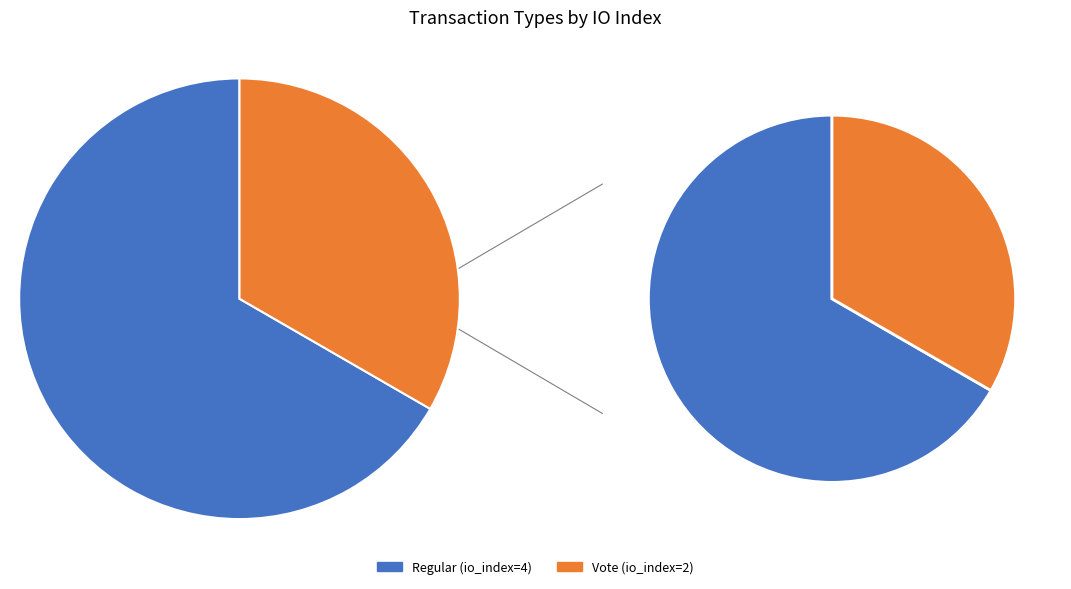

Combined, what portion of the pie is Vote (io_index=2) and Regular (io_index=4)?

100.0%